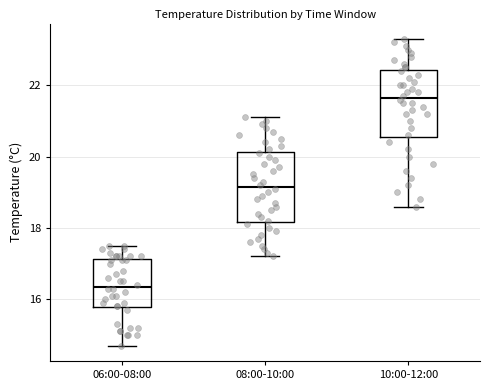

Reading left to right, transcribe this box plot: for each box, give where its median line is, the range the box spans, and where its two whiskers end, as read against the y-axis. The values are not printed on the chart, so give them approximately, as read against the axis.

06:00-08:00: median 16.4, box 15.8 to 17.2, whiskers 14.8 to 17.6
08:00-10:00: median 19.2, box 18.2 to 20.2, whiskers 17.2 to 21.2
10:00-12:00: median 21.6, box 20.6 to 22.4, whiskers 18.6 to 23.4